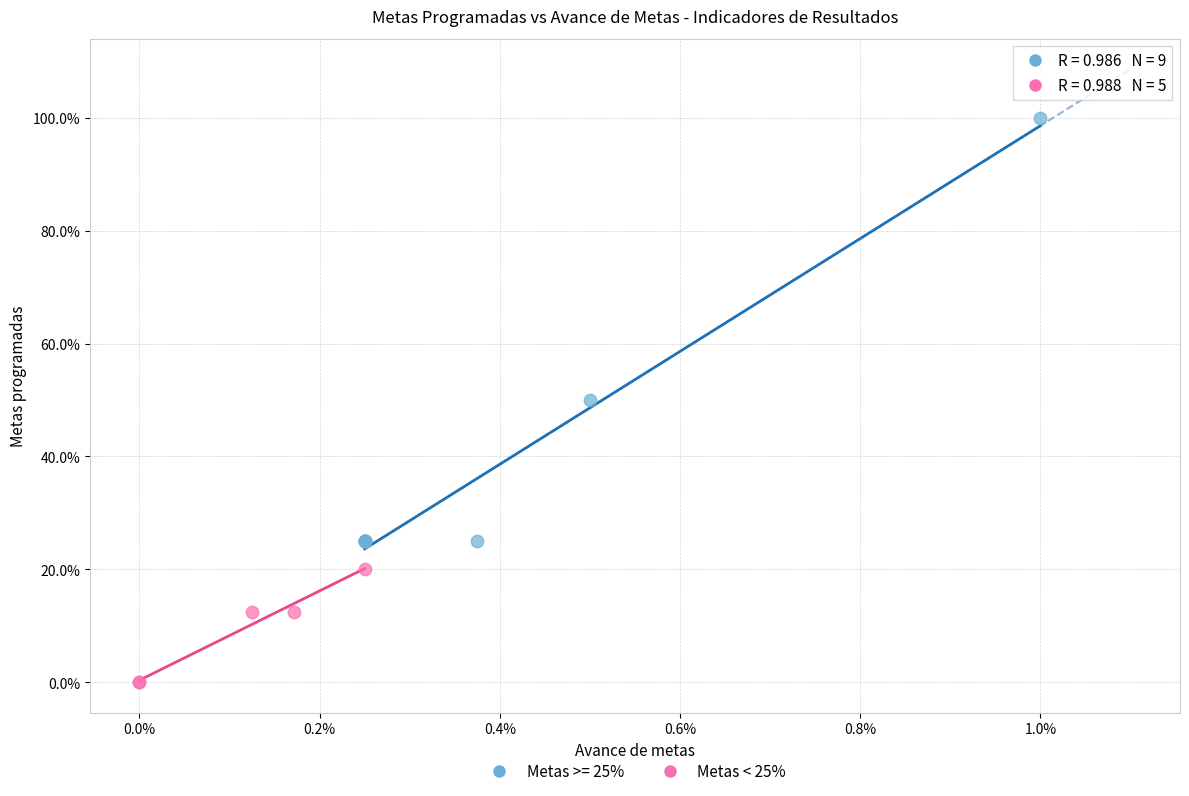

Which series has the widest spread of Y values?

Metas >= 25%